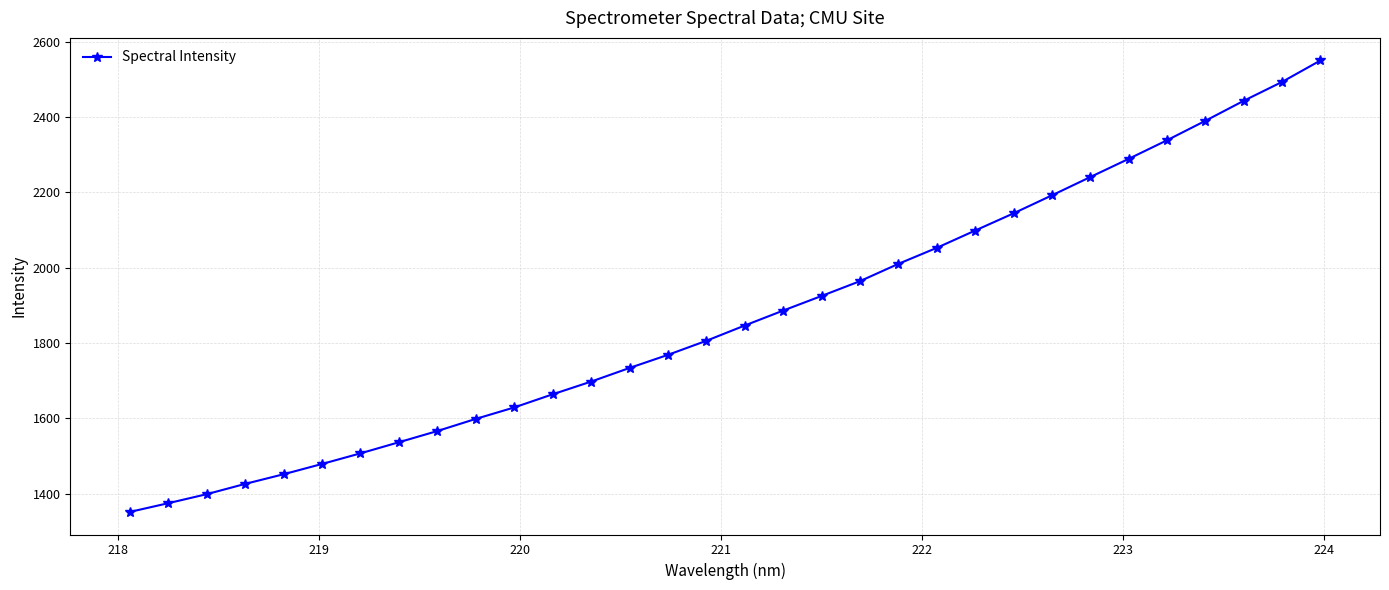

What is the smallest value displayed?

1351.7